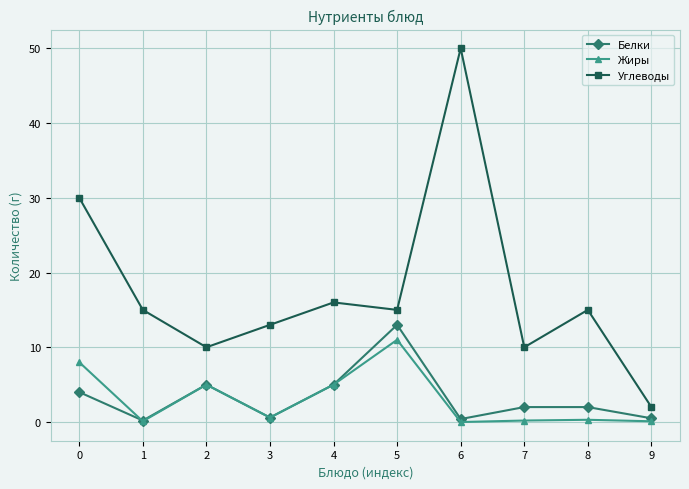

Where is the first local minimum for Жиры?

1